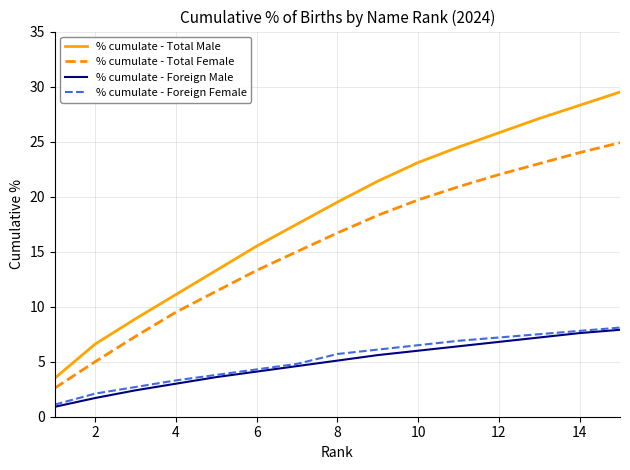

What is the lowest value of the % cumulate - Foreign Male series?

0.9